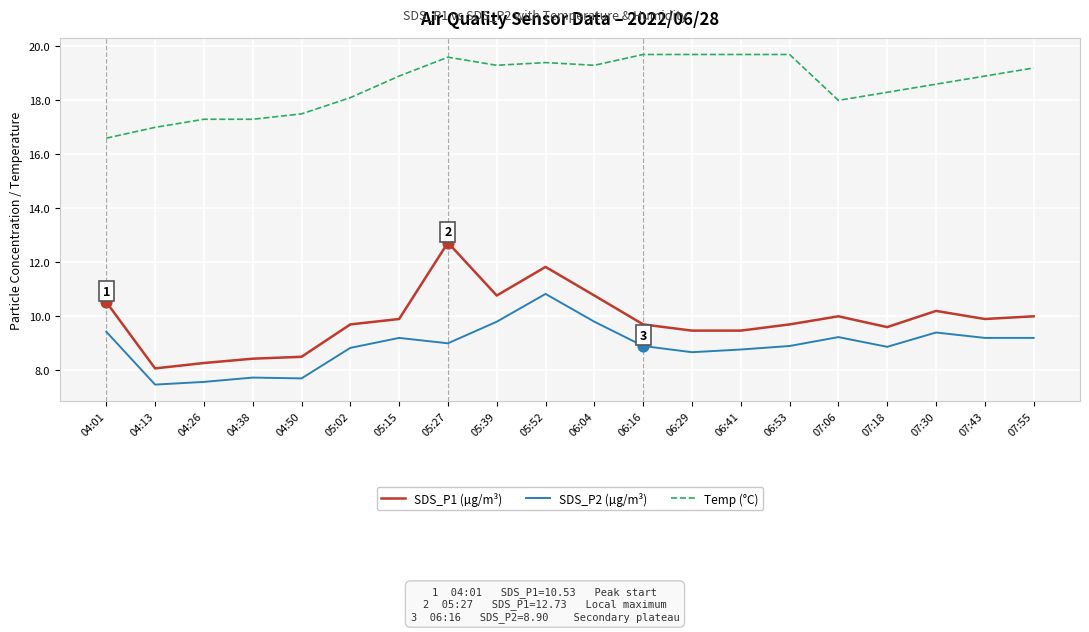

At which category is the sum across all series the highest?

05:52